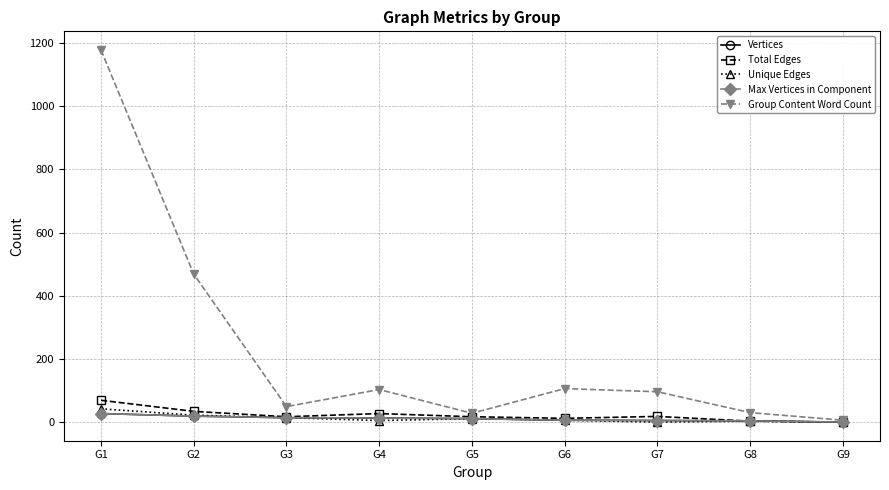

Is this an area chart (filled region under the line)?

No